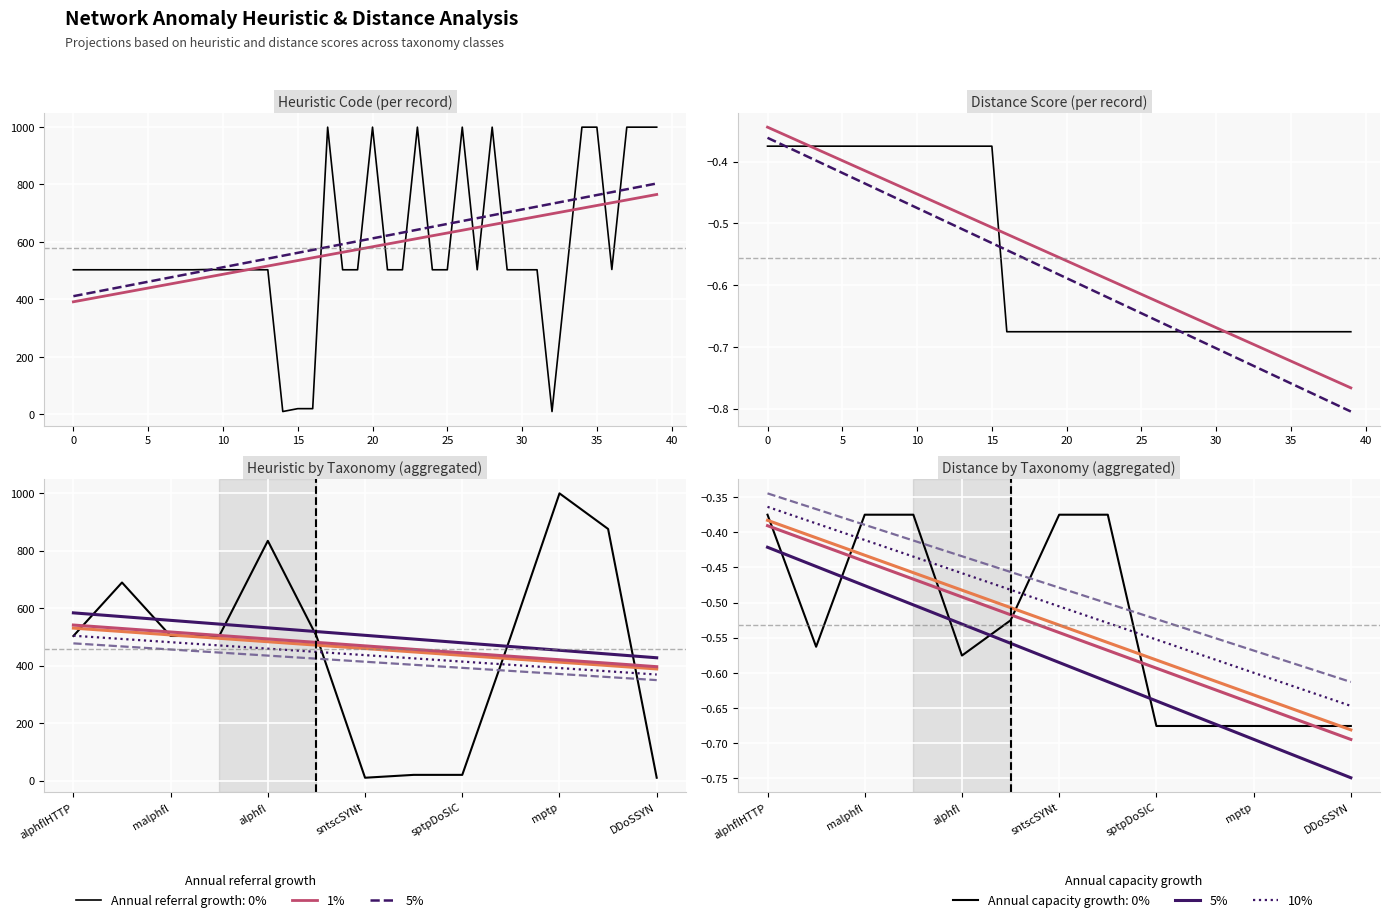

Reading left to right, extract all data points from this chart.

heuristic: 503.0	503.0	503.0	503.0	503.0	503.0	503.0	503.0	503.0	504.0	503.0	503.0	503.0	503.0	10.0	20.0	20.0	999.0	503.0	503.0	999.0	503.0	503.0	999.0	503.0	503.0	999.0	503.0	999.0	503.0	503.0	503.0	10.0	503.0	999.0	999.0	504.0	999.0	999.0	999.0
distance: -0.4	-0.4	-0.4	-0.4	-0.4	-0.4	-0.4	-0.4	-0.4	-0.4	-0.4	-0.4	-0.4	-0.4	-0.4	-0.4	-0.7	-0.7	-0.7	-0.7	-0.7	-0.7	-0.7	-0.7	-0.7	-0.7	-0.7	-0.7	-0.7	-0.7	-0.7	-0.7	-0.7	-0.7	-0.7	-0.7	-0.7	-0.7	-0.7	-0.7